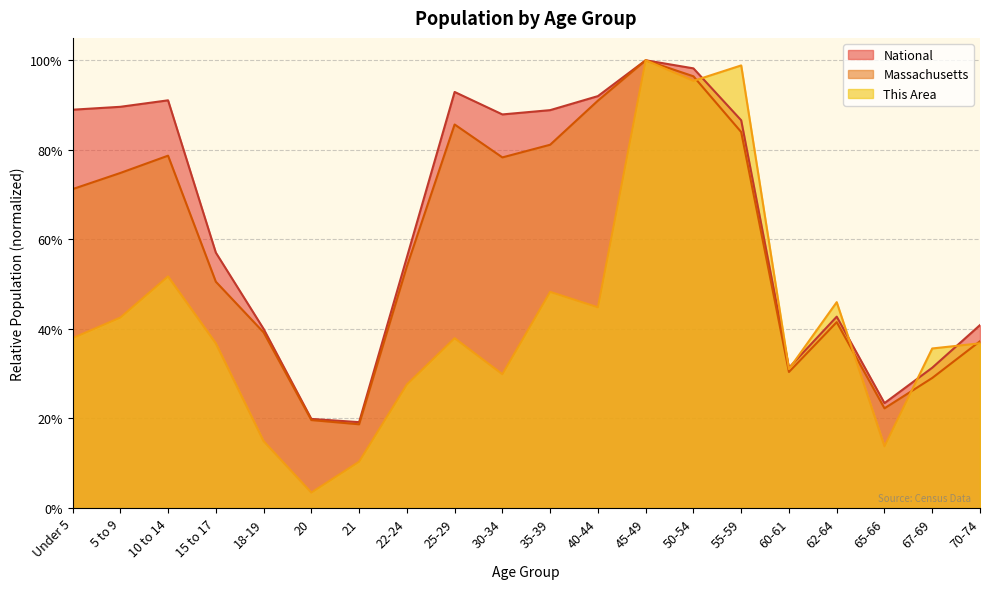

How many intersections are there between This Area and National?

6